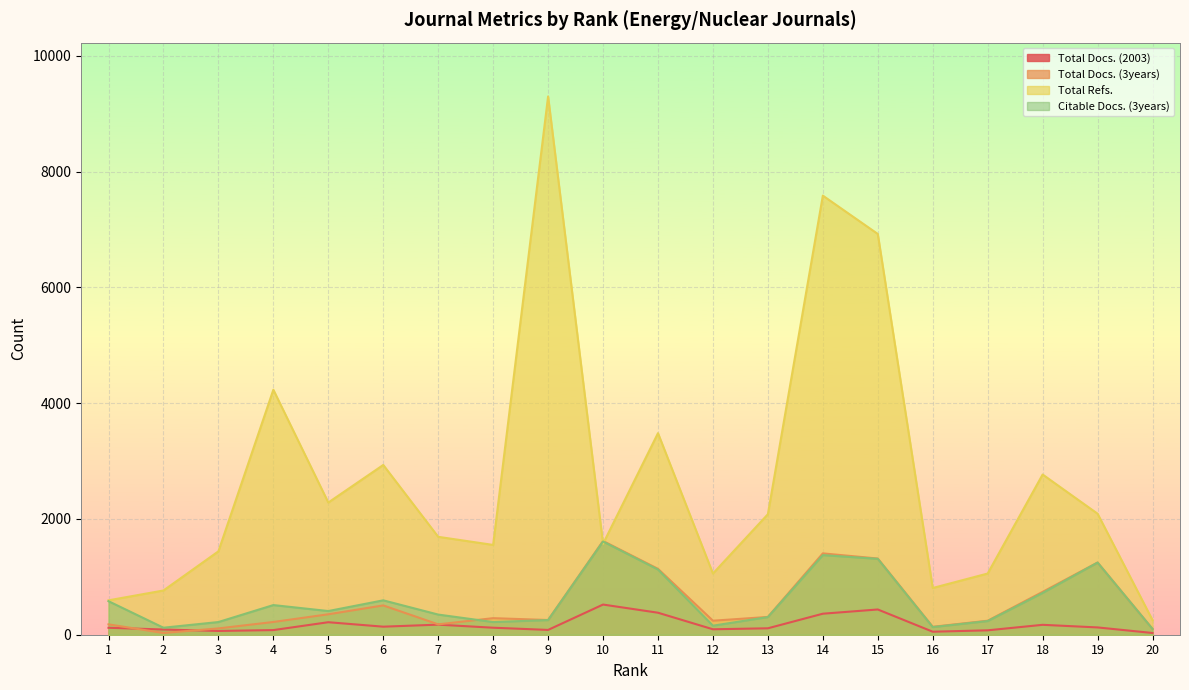

Which series has the largest range (max minus min)?

Total Refs.